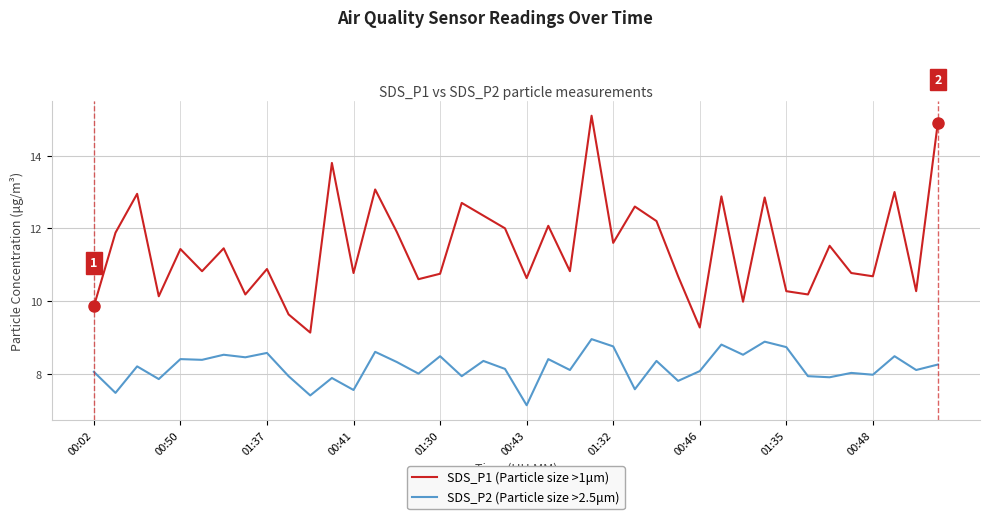

What is the minimum value shown in the chart?

7.1